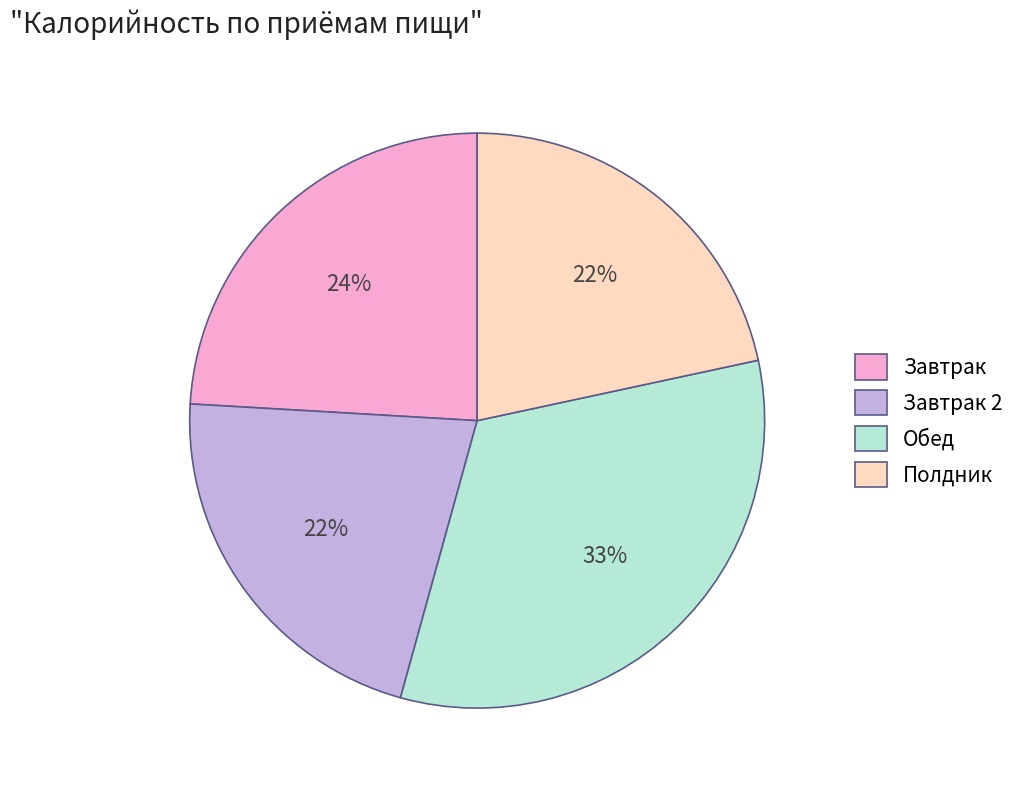

Count the number of slices in the pie.

4